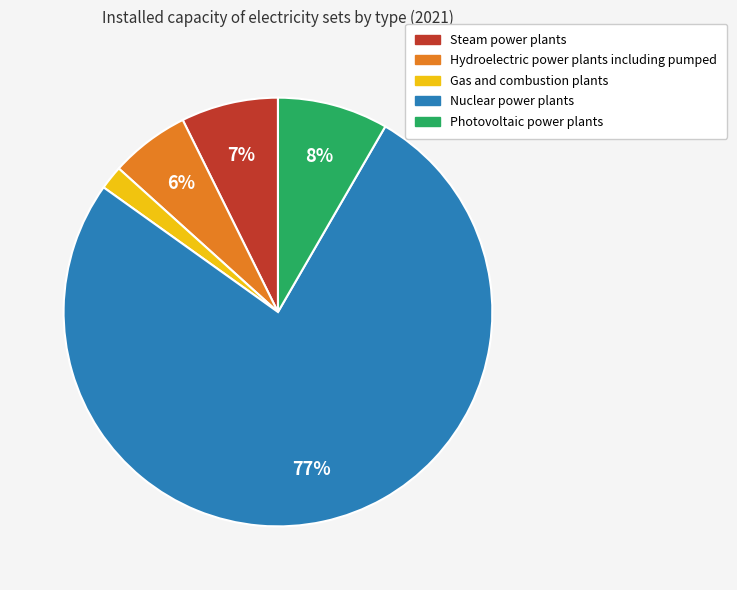

What is the largest slice in the pie chart?

Nuclear power plants